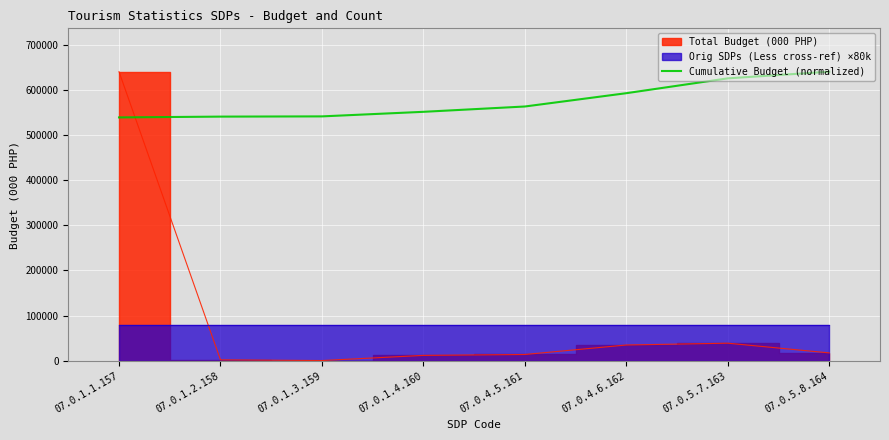

The chart shows a value of 1004496.8 at 07.0.5.7.163. True or false?

False